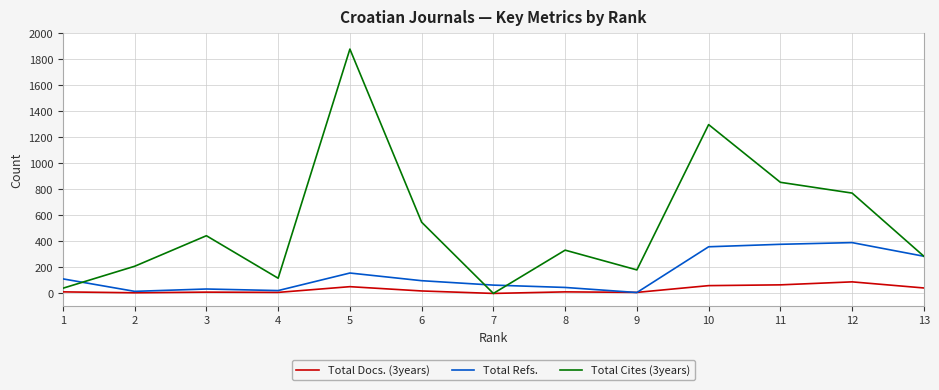

List the series in order of their peak value, highest first.

Total Cites (3years), Total Refs., Total Docs. (3years)